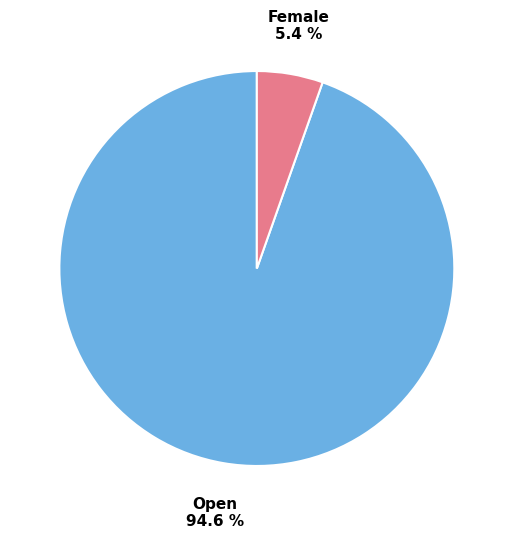

To the nearest percent, what is the difference between the largest and smallest slice percentages?

89%